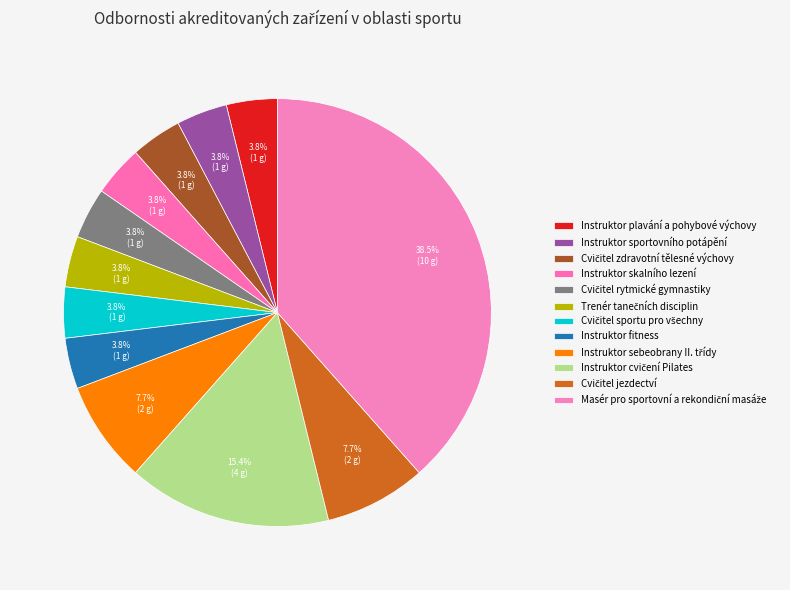

The Cvičitel sportu pro všechny slice represents 4% of the pie. True or false?

True